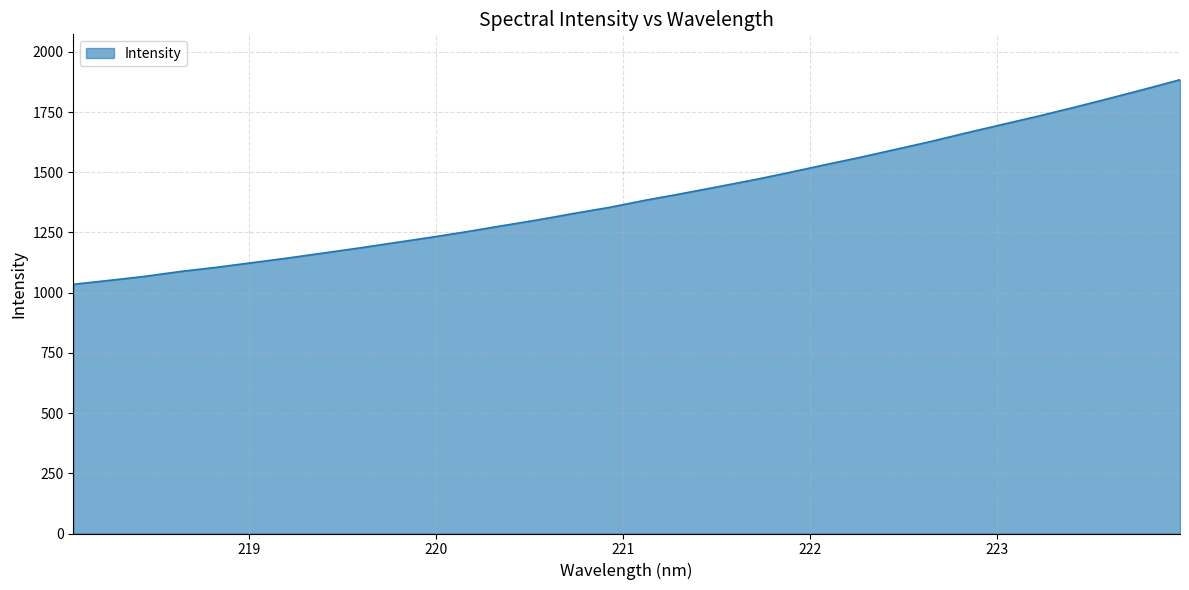

What is the minimum value shown in the chart?

1034.8